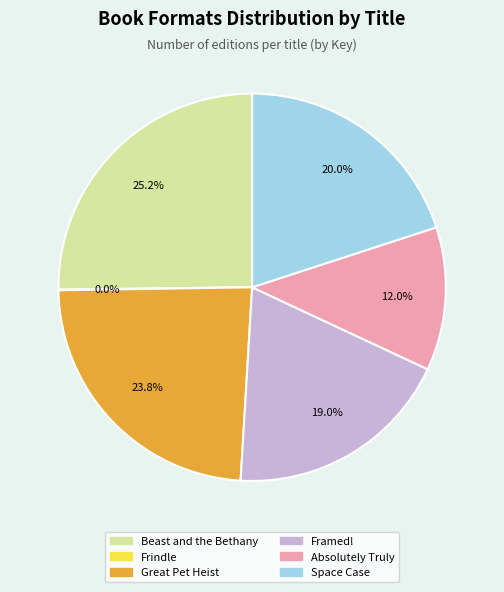

What is the largest slice in the pie chart?

Beast and the Bethany